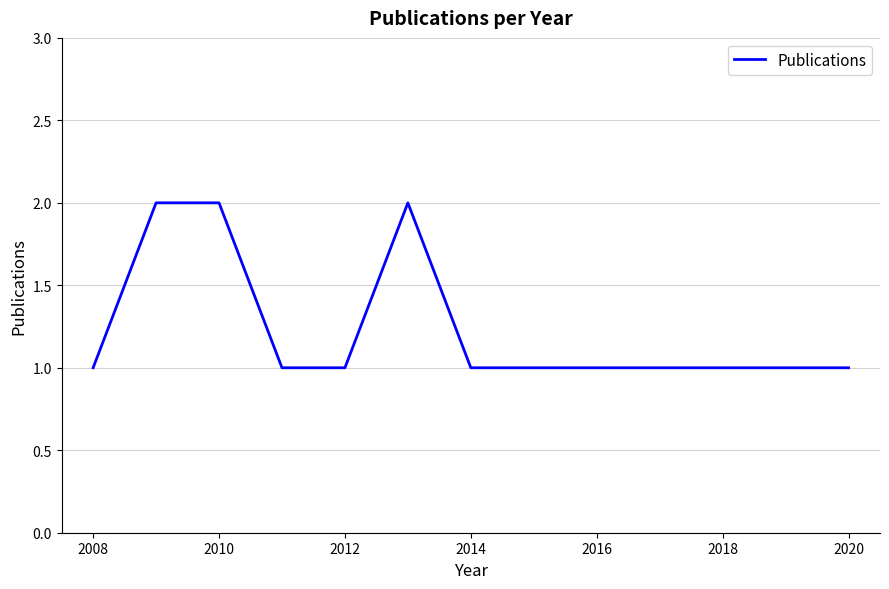

What is the difference between the maximum and second lowest values?

1